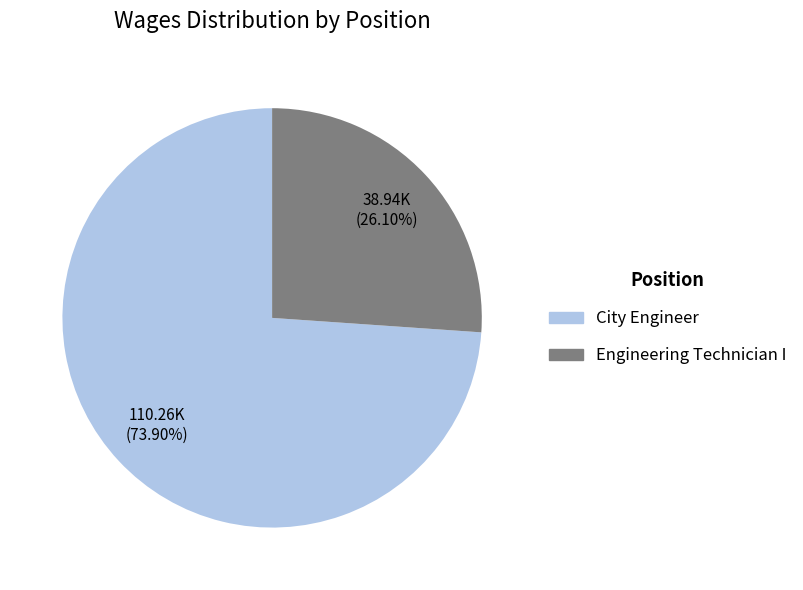

Which slice is the smallest?

Engineering Technician I